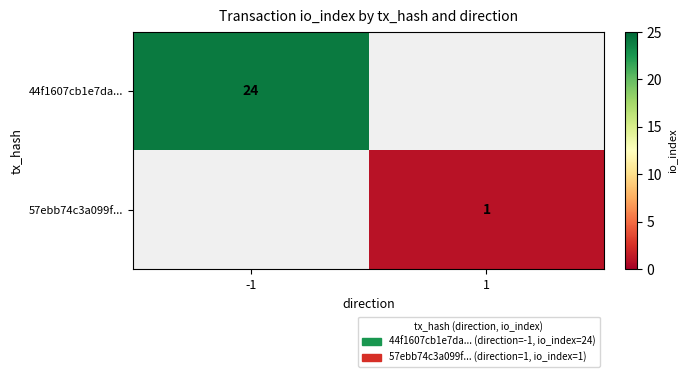

Is it true that 57ebb74c3a099f... equals 1 at 1?

True